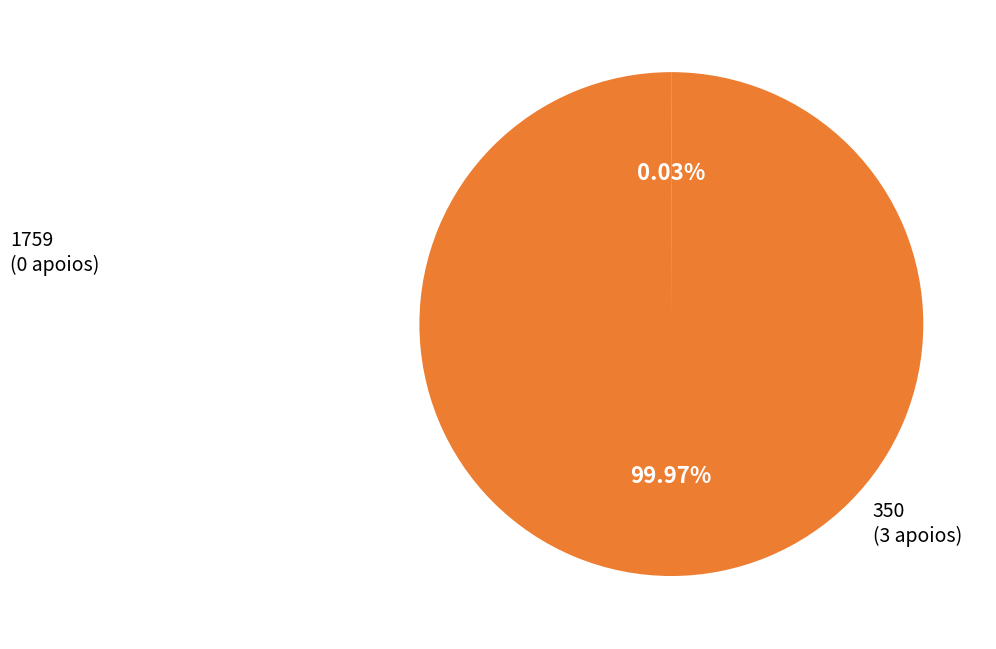

To the nearest percent, what is the difference between the largest and smallest slice percentages?

100%